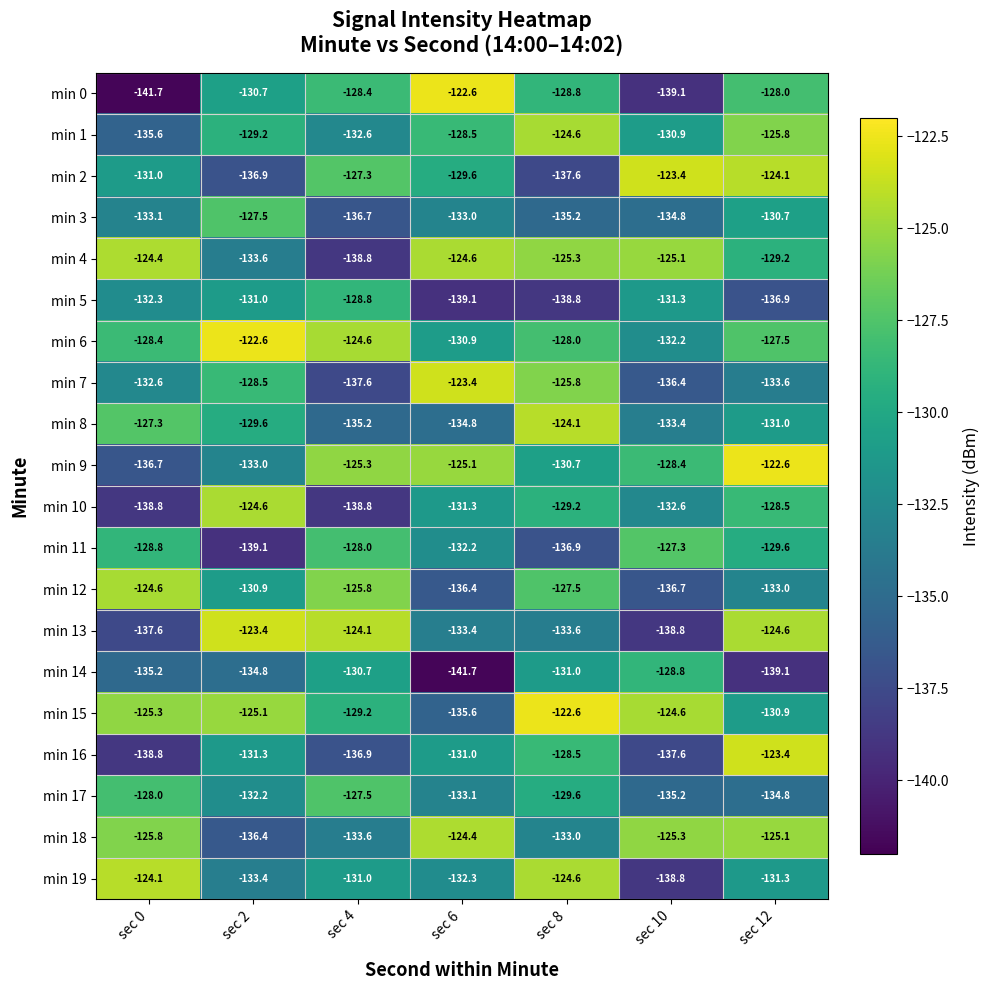

Rank the categories by min 19 value from highest to lowest.

sec 0, sec 8, sec 4, sec 12, sec 6, sec 2, sec 10